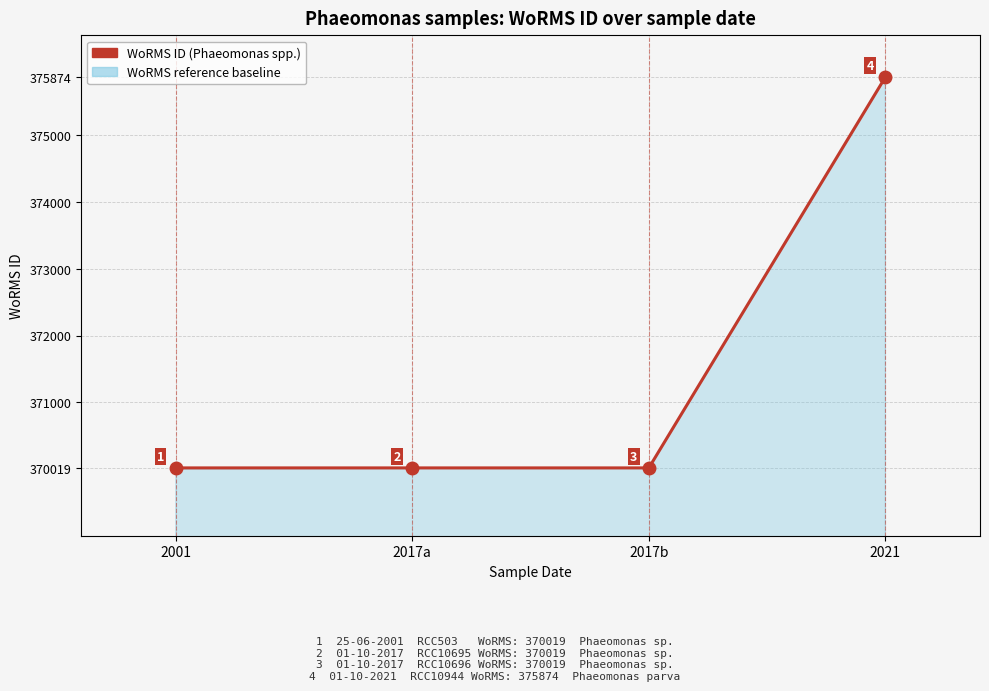

Count the number of categories in the chart.

4